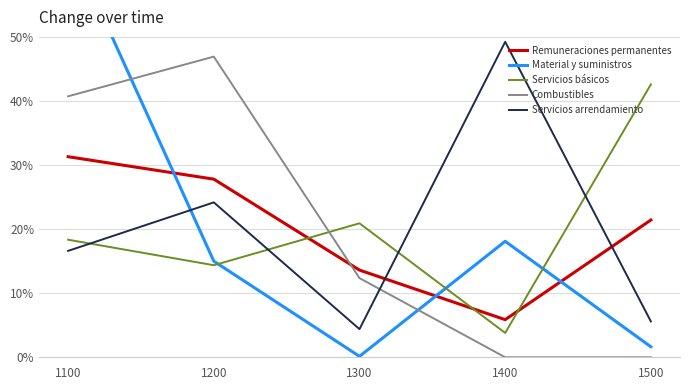

At 1500, list the series in order from largest to smallest.

Servicios básicos, Remuneraciones permanentes, Servicios arrendamiento, Material y suministros, Combustibles